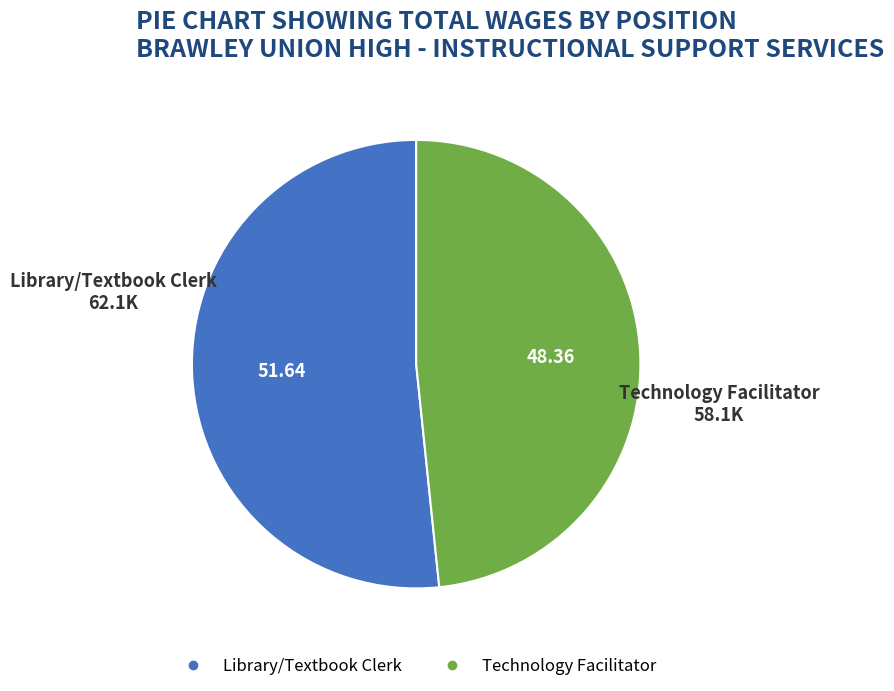

Which has a higher value, Library/Textbook Clerk or Technology Facilitator?

Library/Textbook Clerk